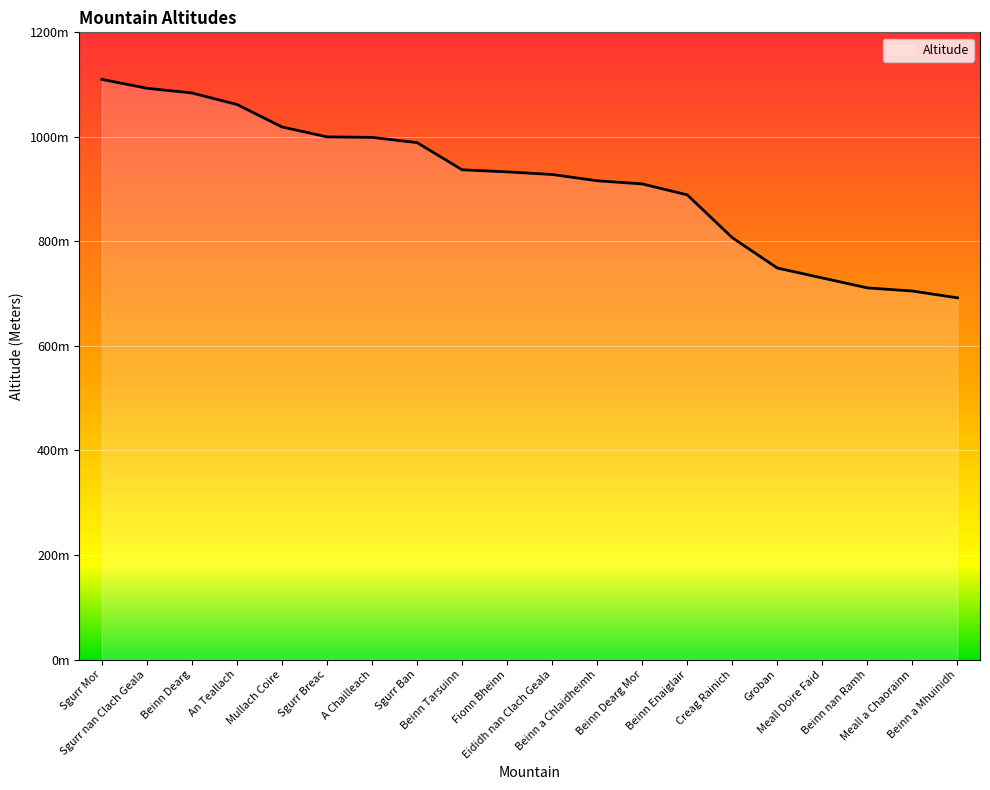

True or false: the data shows 1356 at Eididh nan Clach Geala.

False